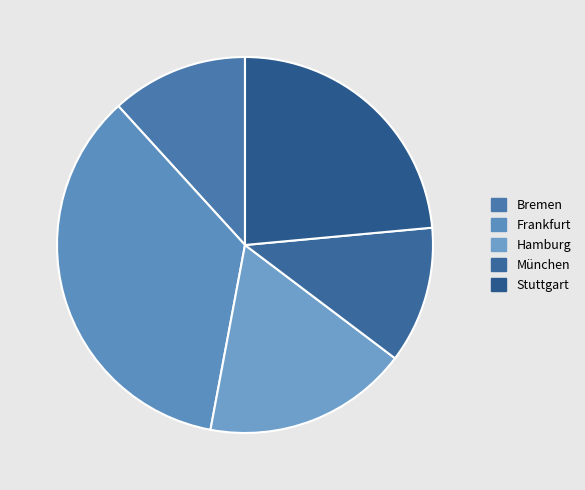

Which category has the smallest portion of the pie?

Bremen